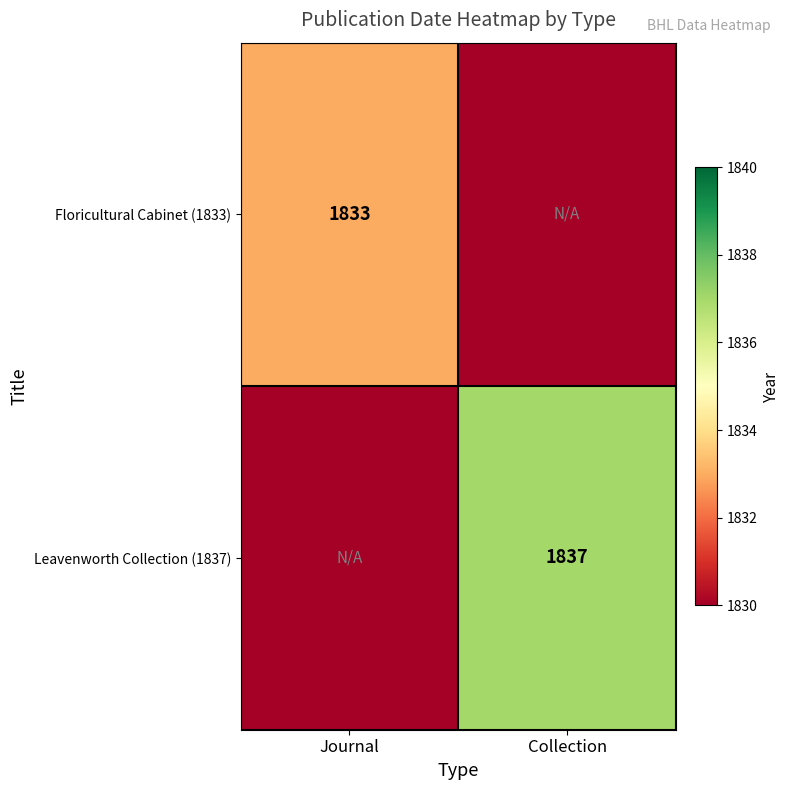

True or false: Leavenworth Collection (1837) has a value of 1837 at Collection.

True